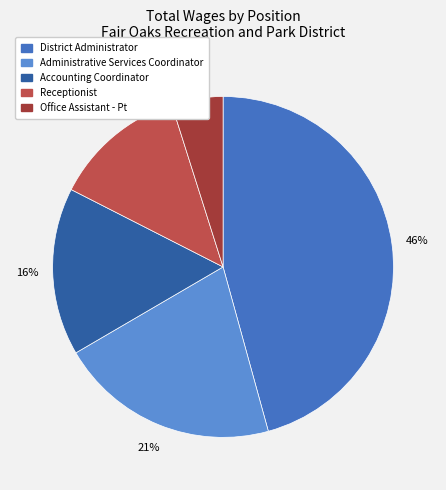

Is the sum of Accounting Coordinator and Office Assistant - Pt greater than half?

No